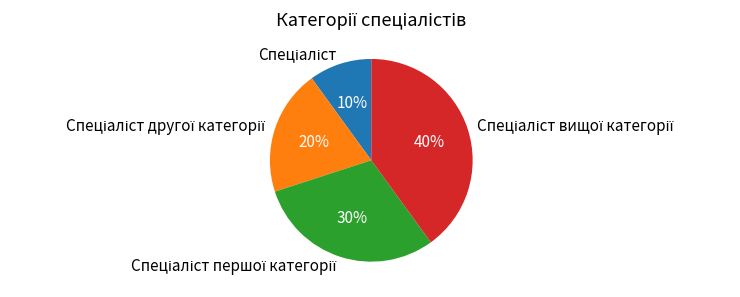

To the nearest percent, what is the difference between the largest and smallest slice percentages?

30%